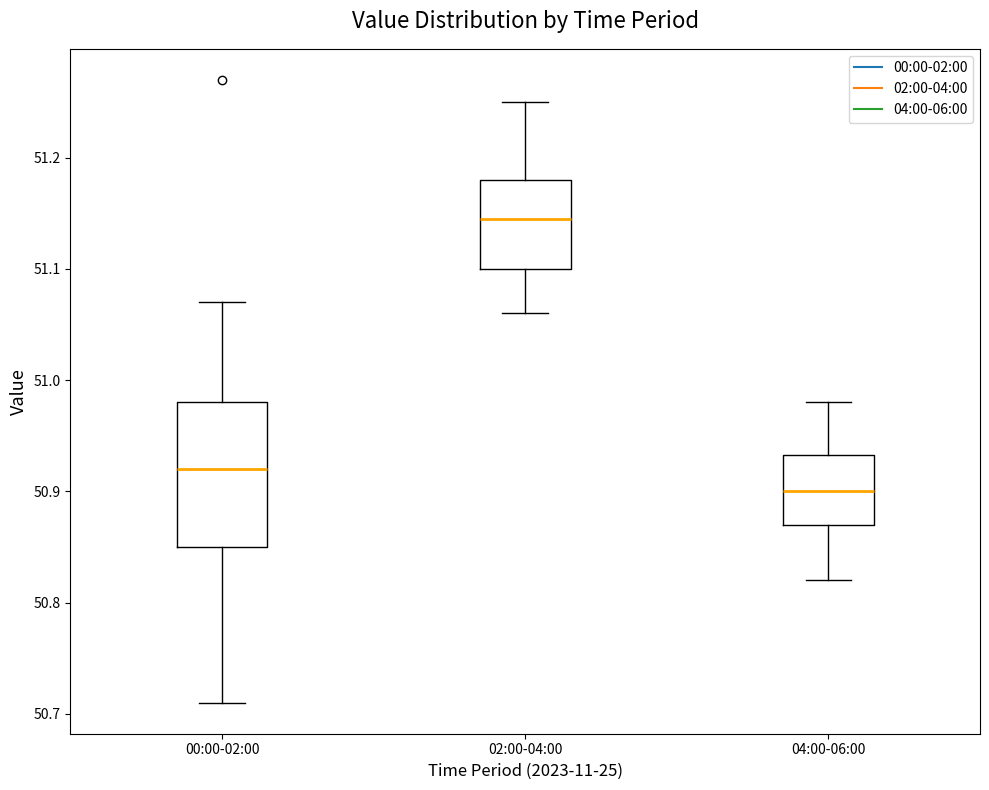

Which box is the tallest, from its lower edge to its upper edge?

00:00-02:00